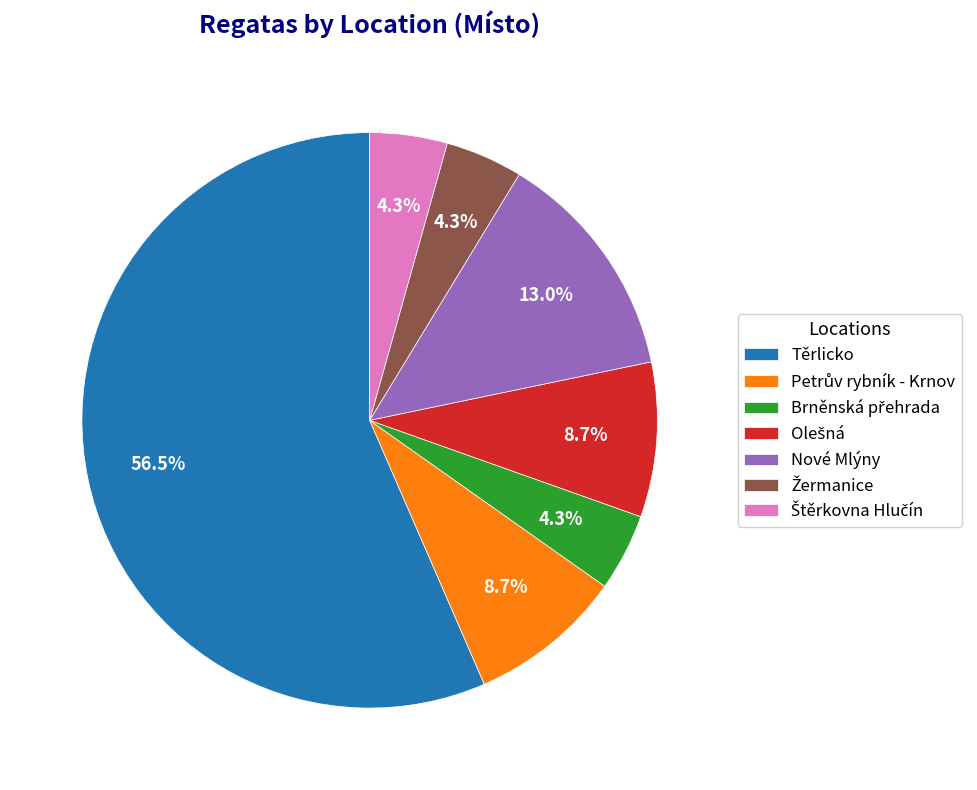

Which category has the biggest portion of the pie?

Těrlicko